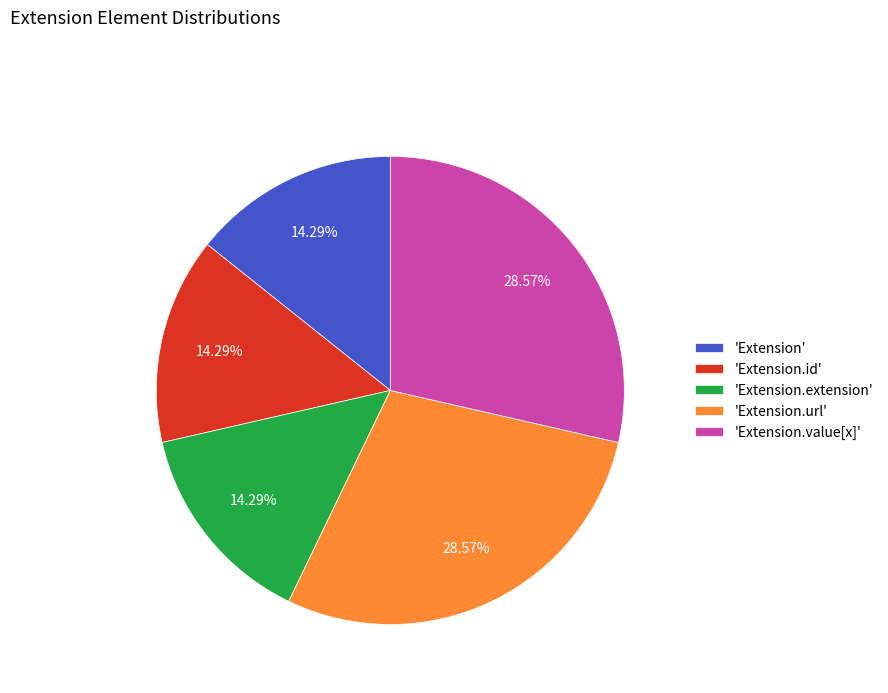

Do 'Extension' and 'Extension.url' together represent more than half of the pie?

No